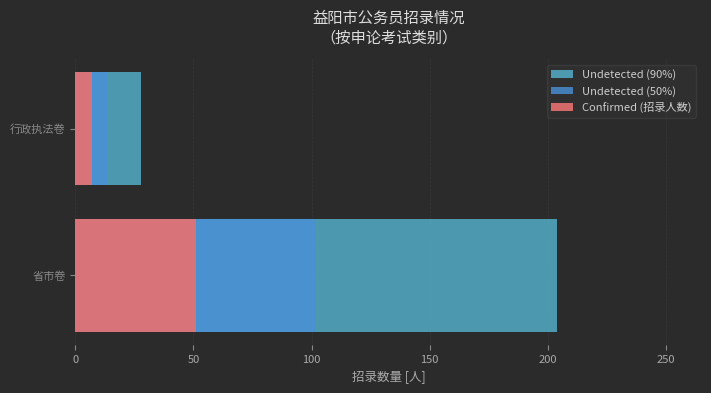

What is the spread (max minus min) of values at 省市卷?

153